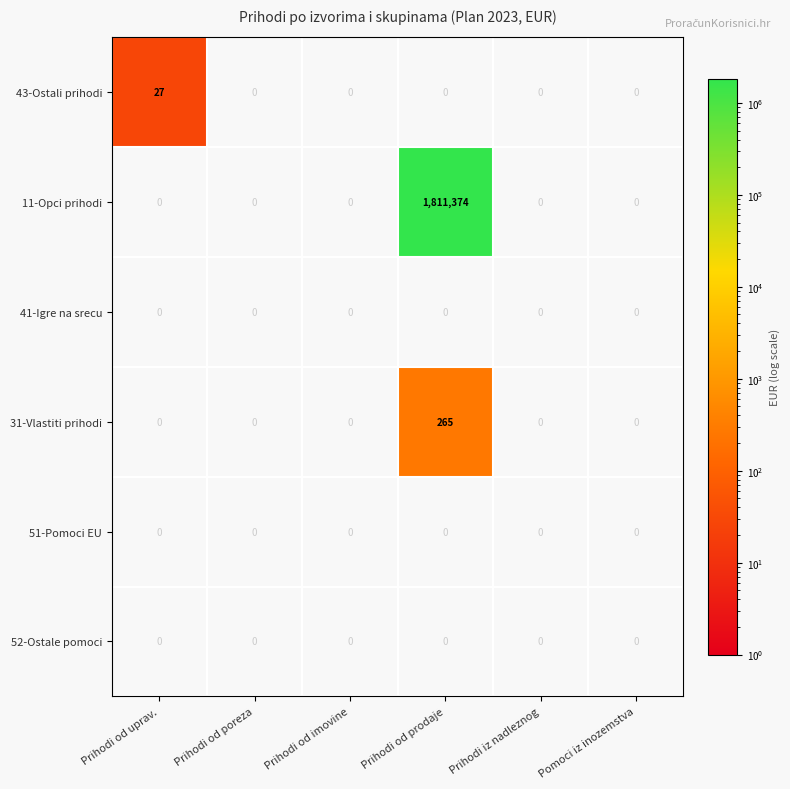

True or false: 31-Vlastiti prihodi has a value of -157 at Prihodi iz nadleznog.

False